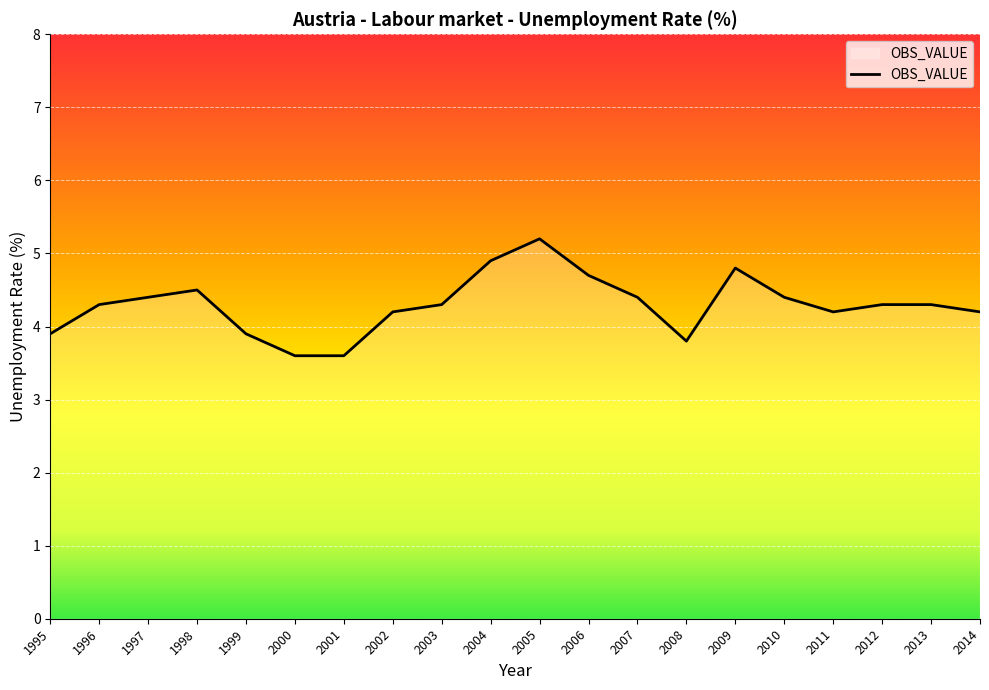

The chart shows a value of 6.6 at 2004. True or false?

False